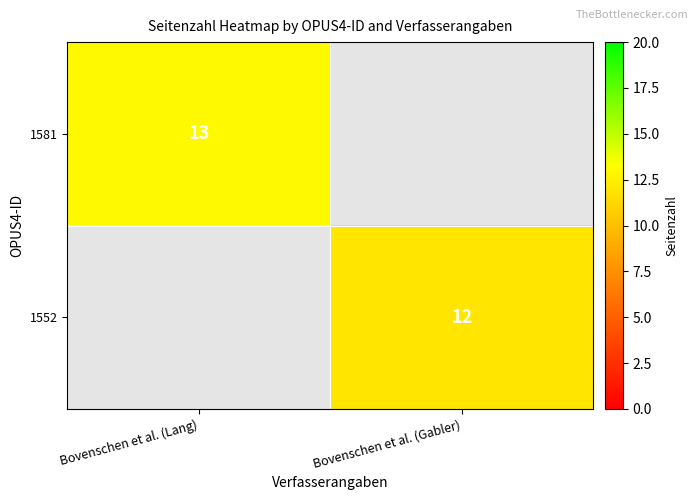

Which category has the lowest value across all series?

Bovenschen et al. (Gabler)